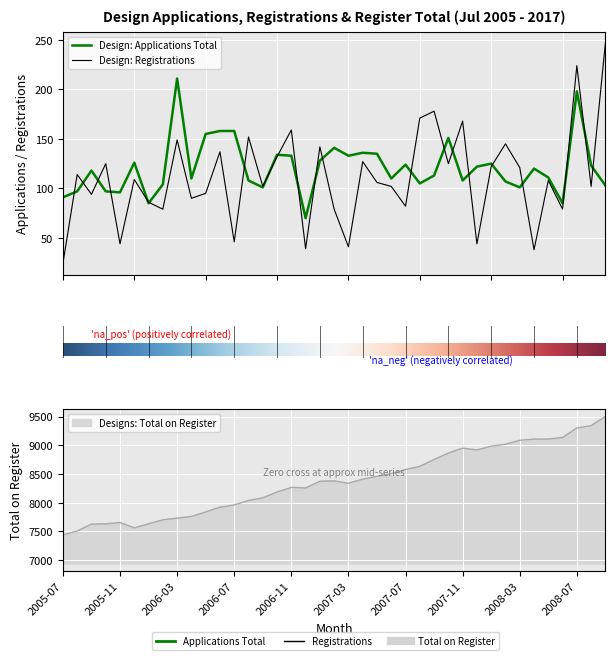

Where is Designs: Total Designs on Register nearest to the value 8472?

2007-05